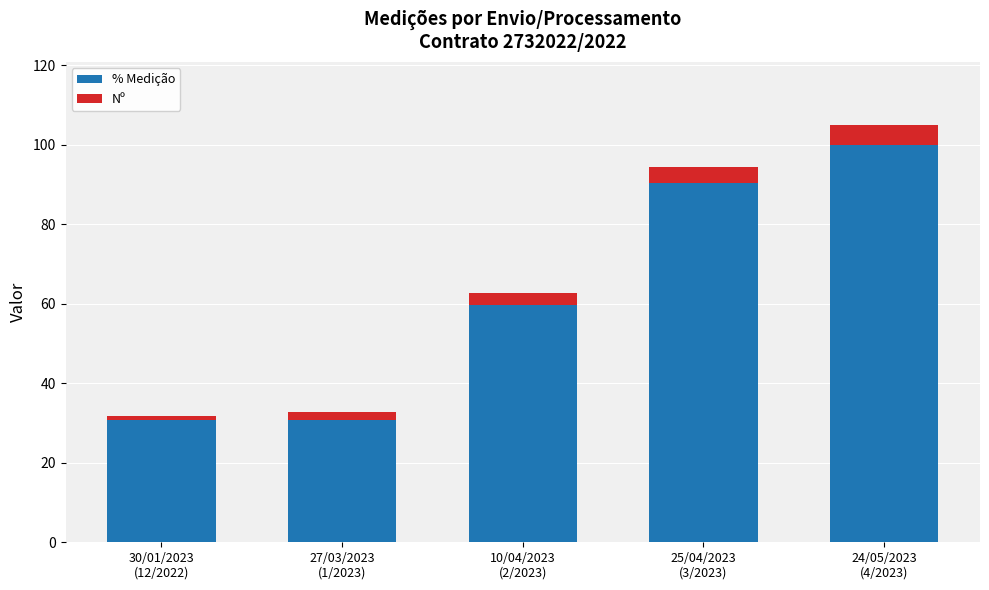

How many distinct data groups are displayed?

2